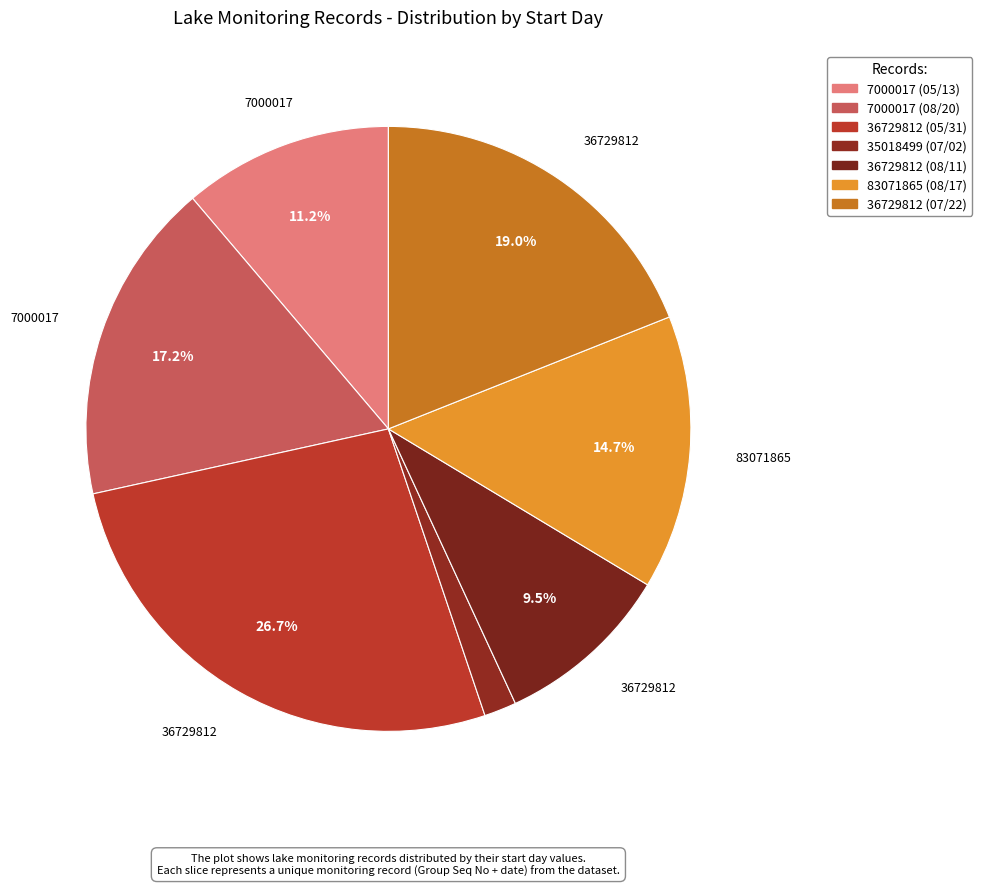

To the nearest percent, what portion does 7000017 (05/13) represent?

11%